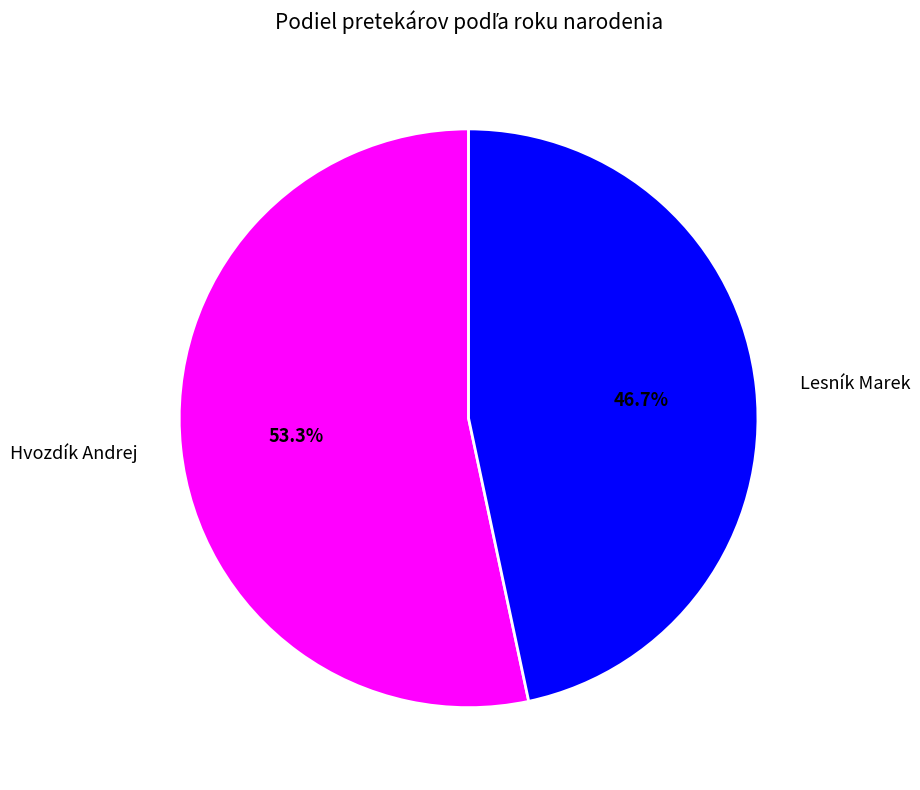

Rank the categories by value from lowest to highest.

Lesník Marek, Hvozdík Andrej